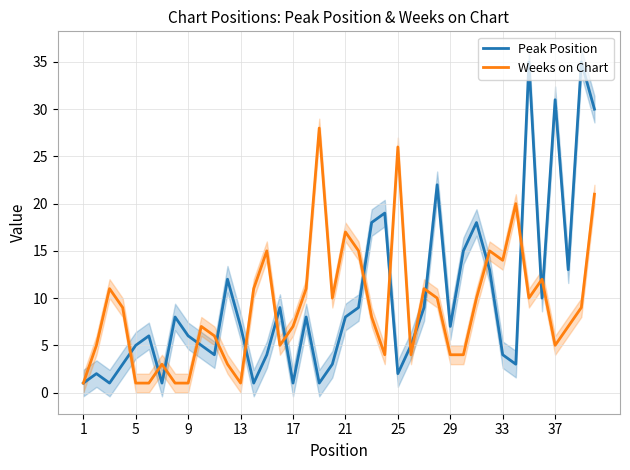

What is the value of the Weeks on Chart point at the 27th from the left?

11